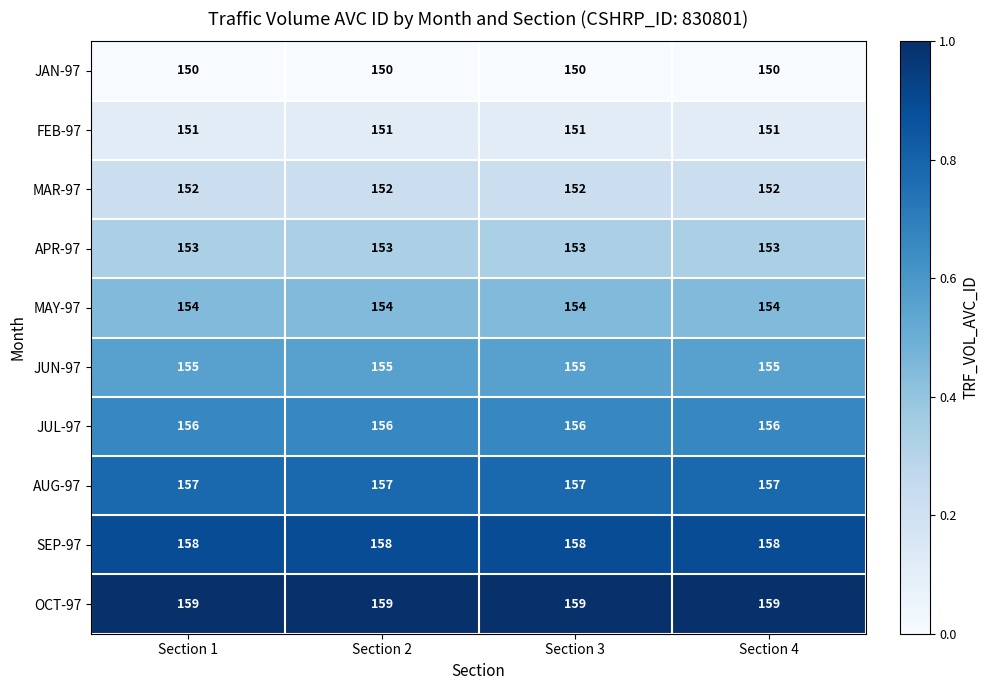

What is the sum of the JAN-97 values at Section 4 and Section 3?

300